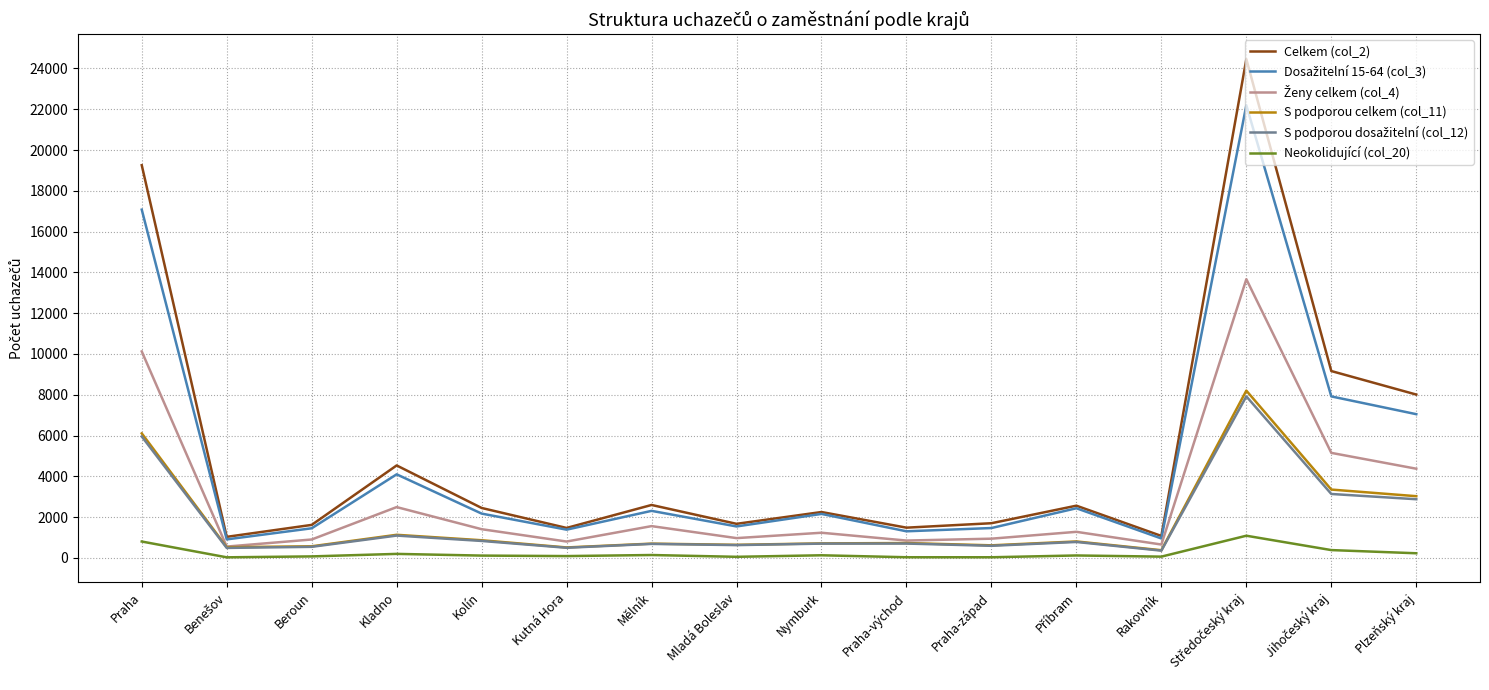

True or false: Neokolidující (col_20) and Celkem (col_2) cross at least once.

False